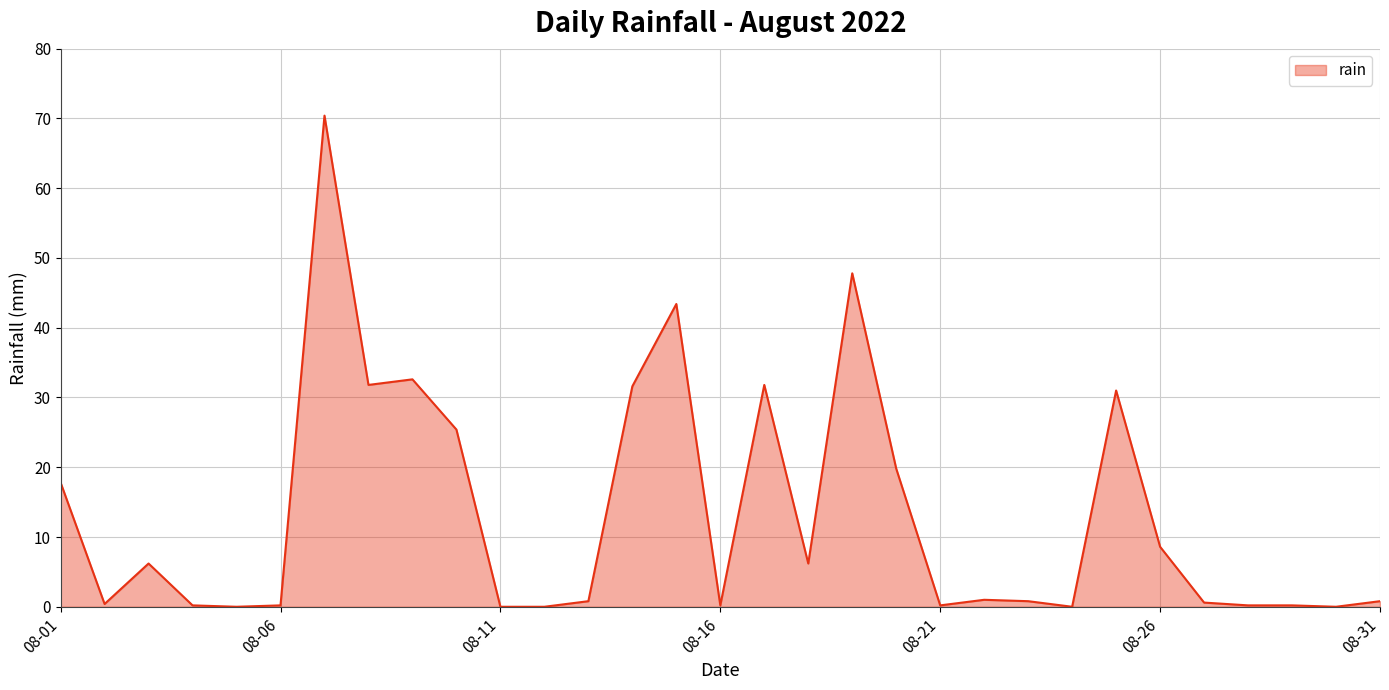

What is the maximum value shown in the chart?

70.4